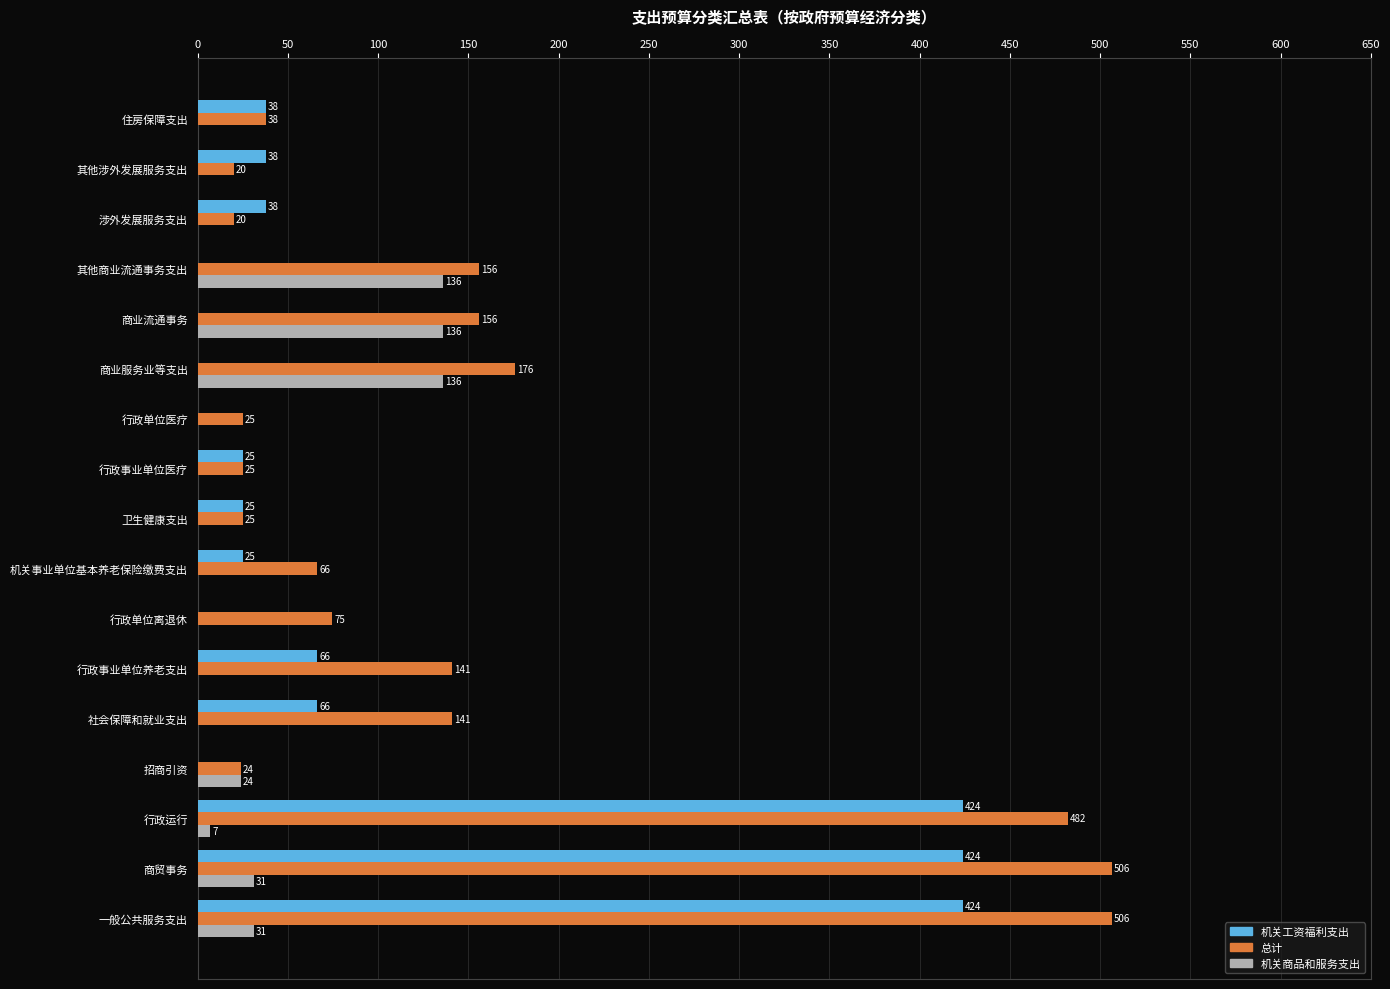

Which series has the widest spread of values?

总计